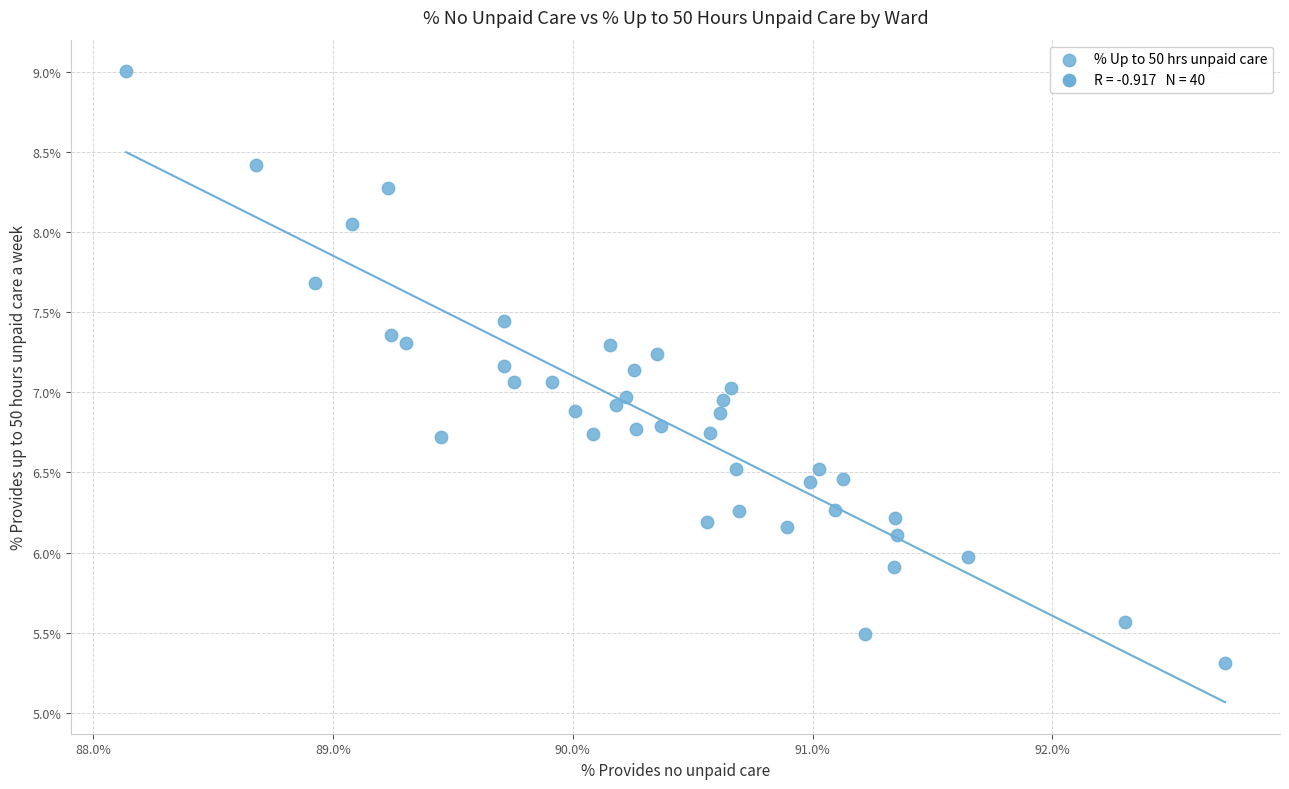

What is the range of Y values (max minus min)?

3.7